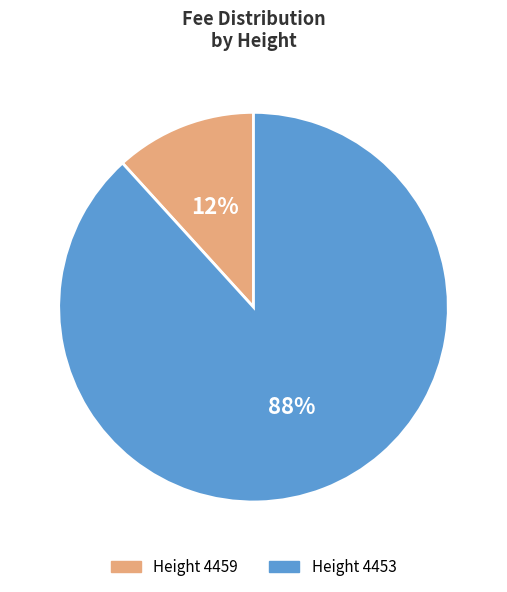

Does any single category account for the majority?

Yes